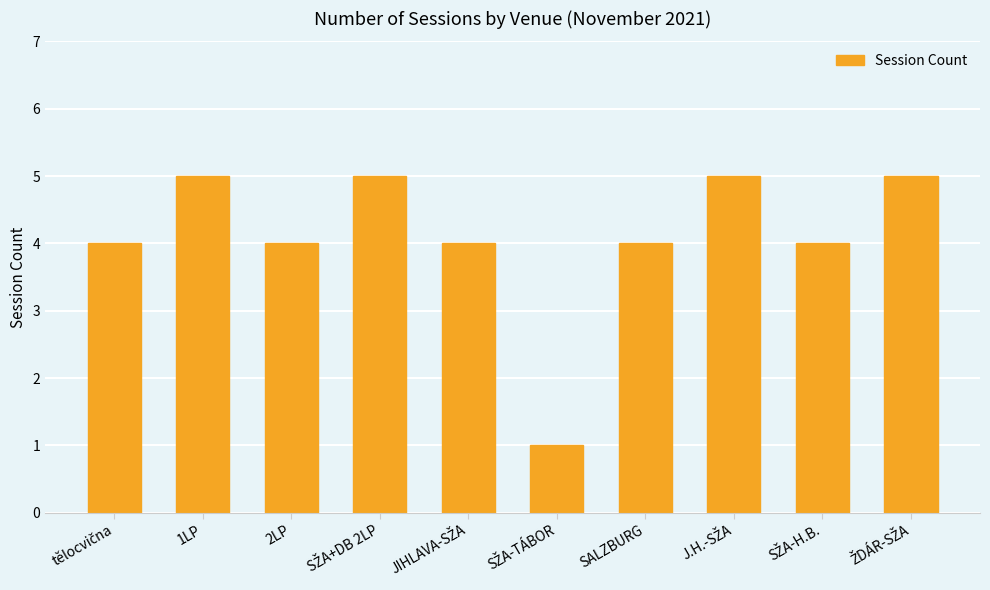

What is the sum of all values?

41